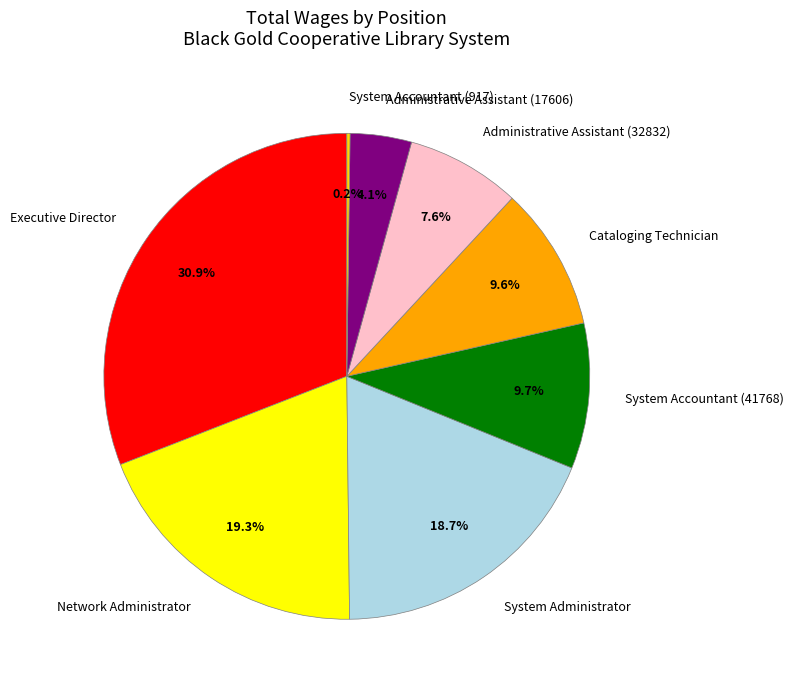

What is the largest slice in the pie chart?

Executive Director